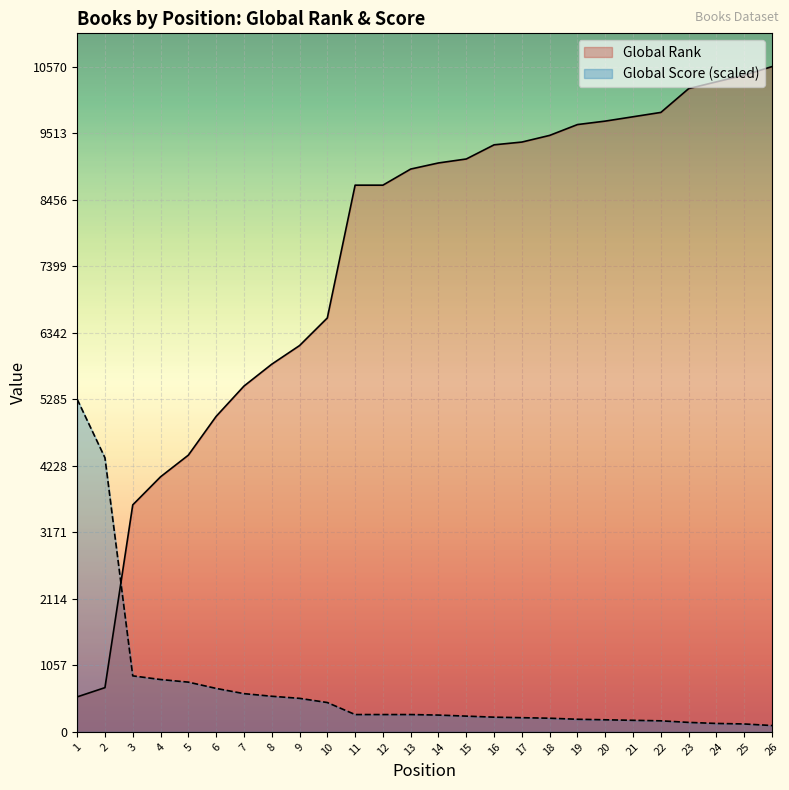

What is the maximum value for Global Score?

5285.0